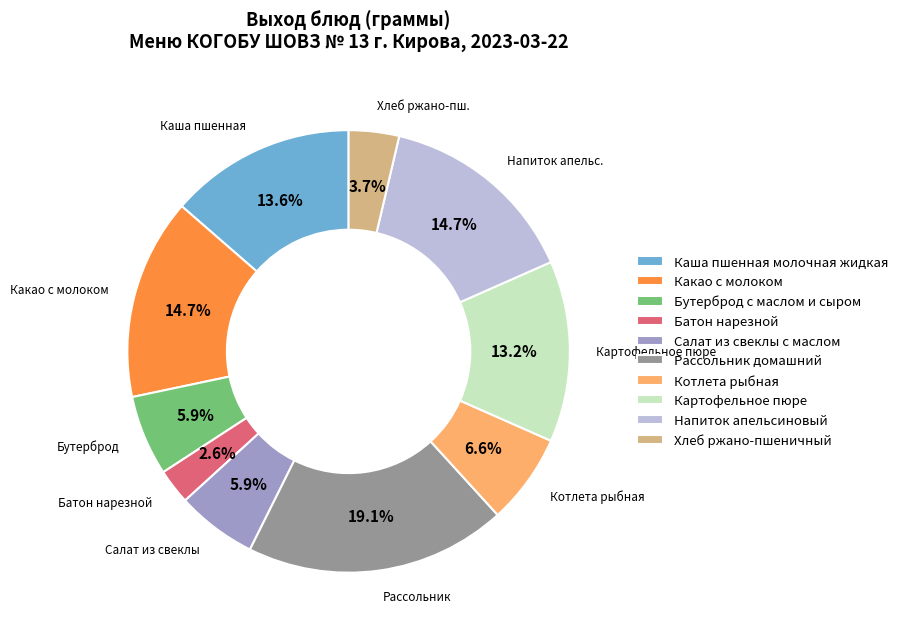

To the nearest percent, what portion does Напиток апельсиновый represent?

15%